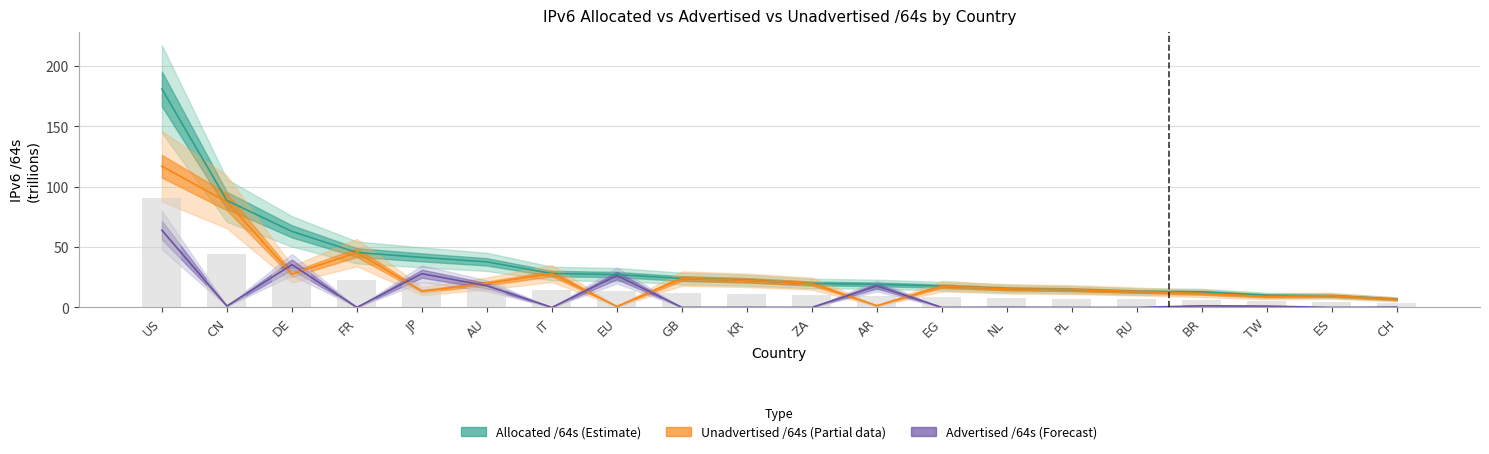

List the series in order of their overall mean, highest first.

Allocated /64s, Unadvertised /64s, Advertised /64s